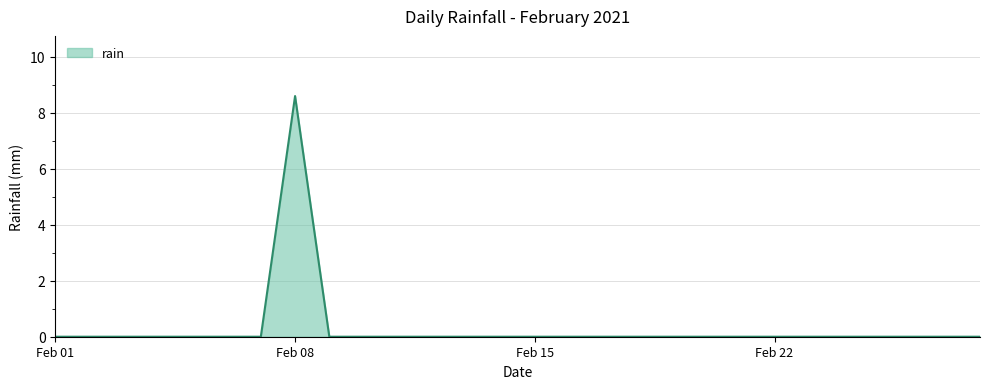

What is the greatest value displayed?

8.6